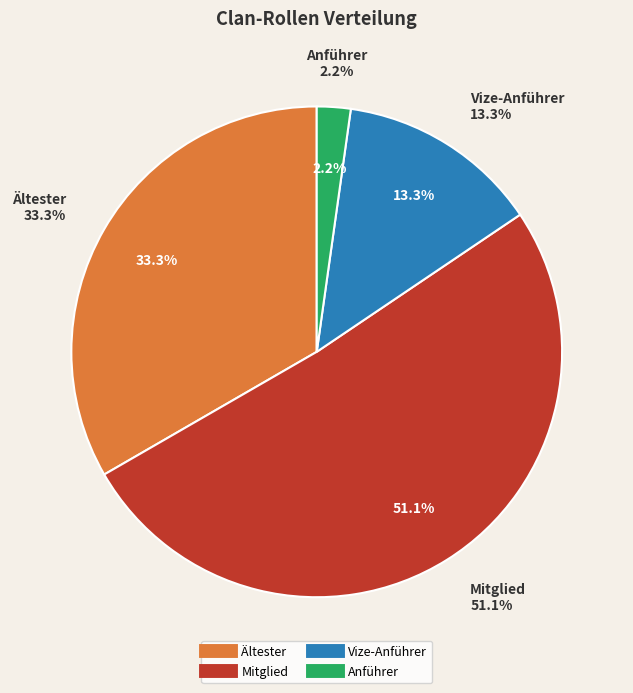

Which slice is the smallest?

Anführer